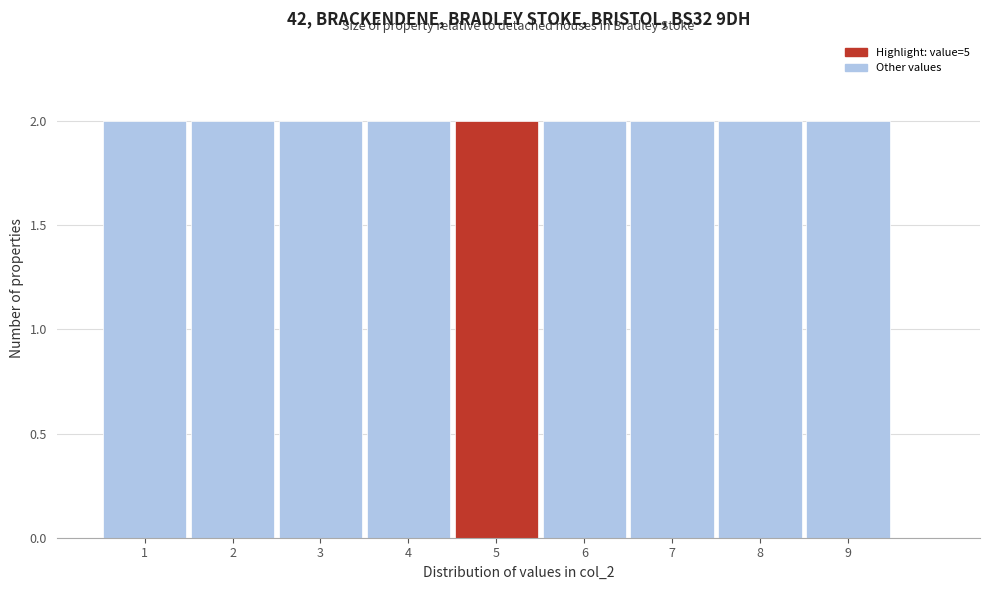

Reading left to right, transcribe this chart: for each bar, give the range it covers on the x-axis and its height. The values are not printed on the chart, so give them approximately, as read against the axis.

0.5 to 1.5: 2
1.5 to 2.5: 2
2.5 to 3.5: 2
3.5 to 4.5: 2
4.5 to 5.5: 2
5.5 to 6.5: 2
6.5 to 7.5: 2
7.5 to 8.5: 2
8.5 to 9.5: 2